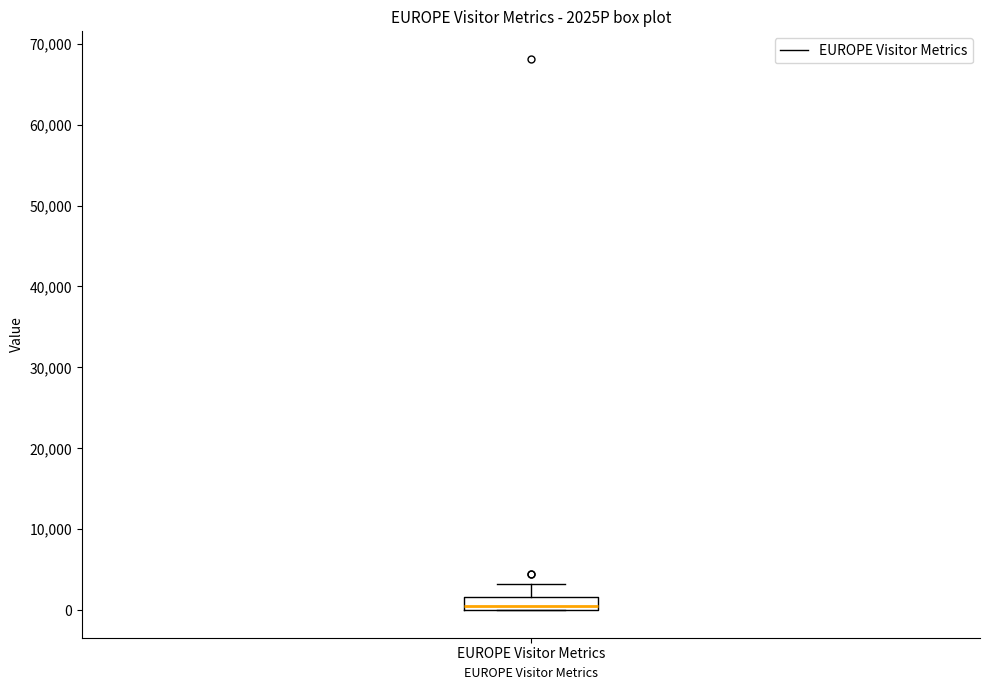

Where is the lower edge of the box for EUROPE Visitor Metrics on the y-axis? The values are not printed on the chart, so give them approximately, as read against the axis.

0